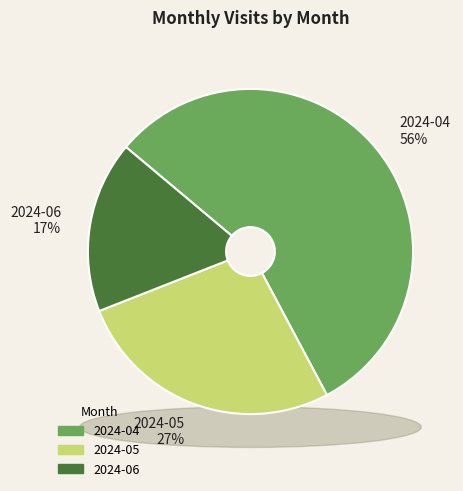

Is there any slice that represents more than half of the pie?

Yes